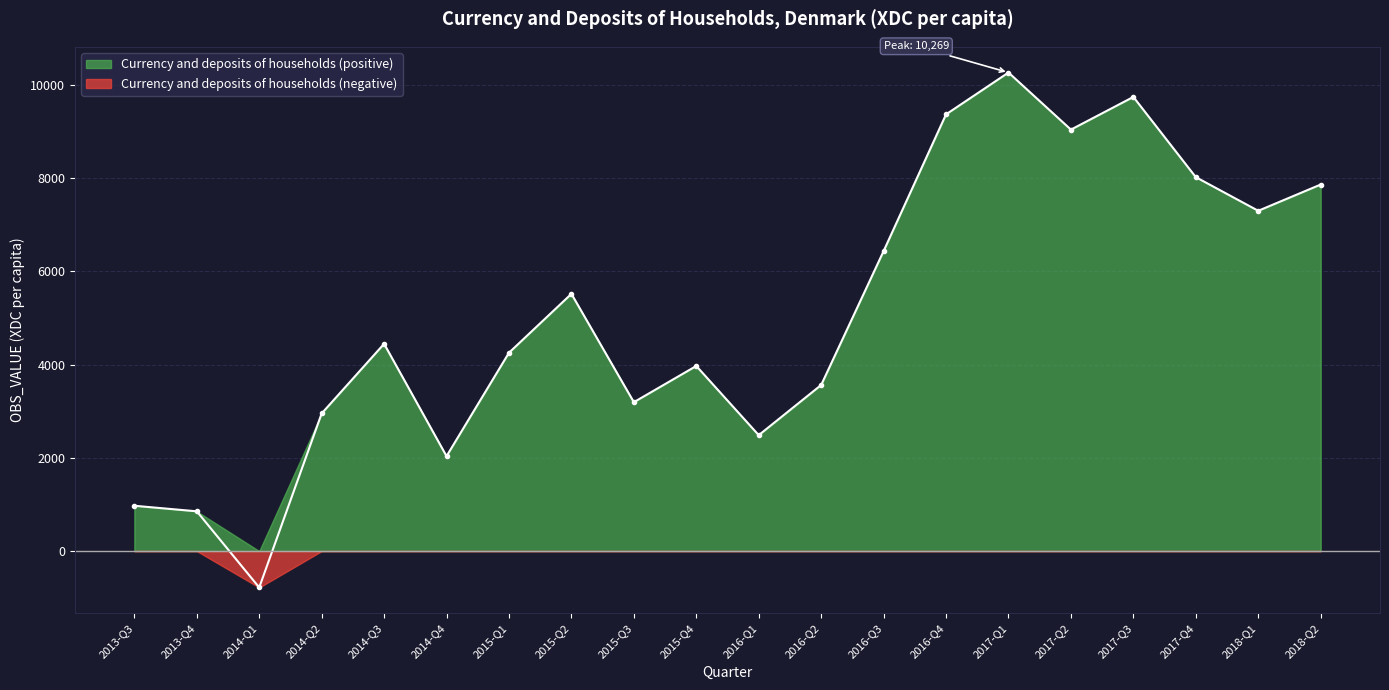

List the labels in order of value, largest first.

2017-Q1, 2017-Q3, 2016-Q4, 2017-Q2, 2017-Q4, 2018-Q2, 2018-Q1, 2016-Q3, 2015-Q2, 2014-Q3, 2015-Q1, 2015-Q4, 2016-Q2, 2015-Q3, 2014-Q2, 2016-Q1, 2014-Q4, 2013-Q3, 2013-Q4, 2014-Q1